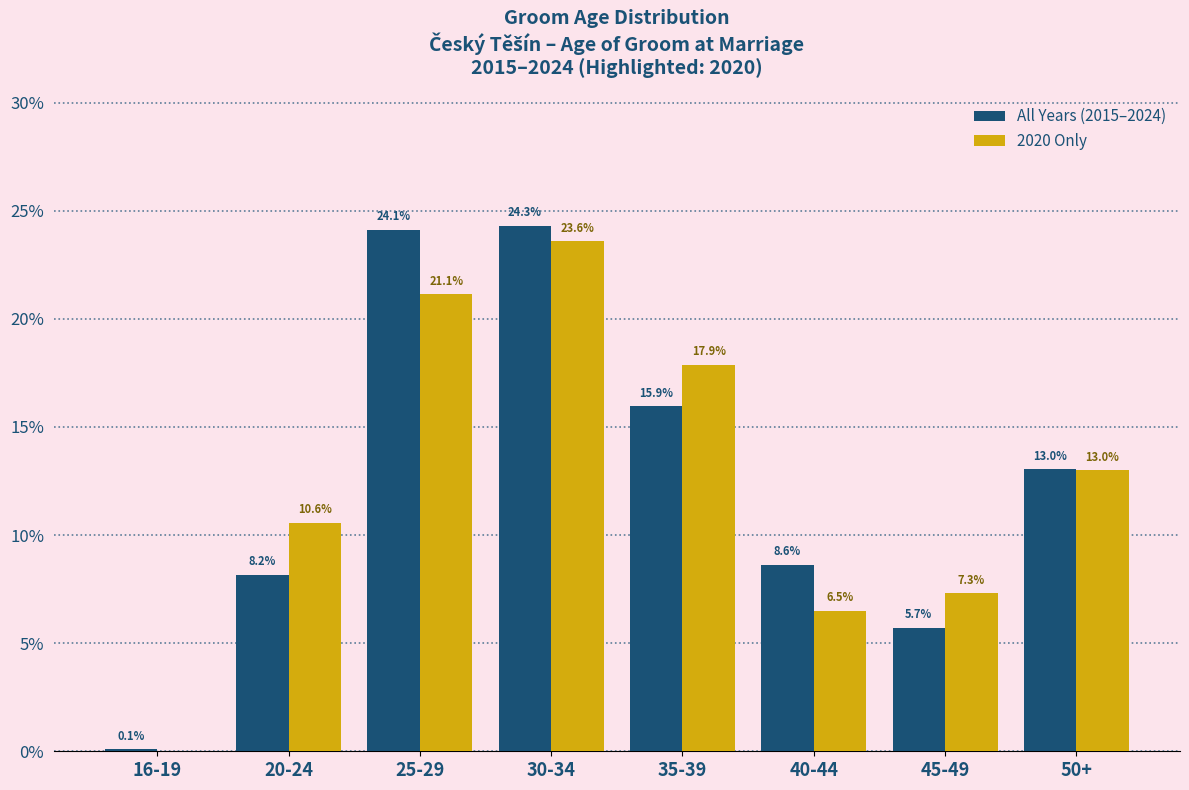

Reading right to left, what are all the values shown in this chart?

All Years (2015–2024): 50+=13.0	45-49=5.7	40-44=8.6	35-39=15.9	30-34=24.3	25-29=24.1	20-24=8.2	16-19=0.1
2020 Only: 50+=13.0	45-49=7.3	40-44=6.5	35-39=17.9	30-34=23.6	25-29=21.1	20-24=10.6	16-19=0.0